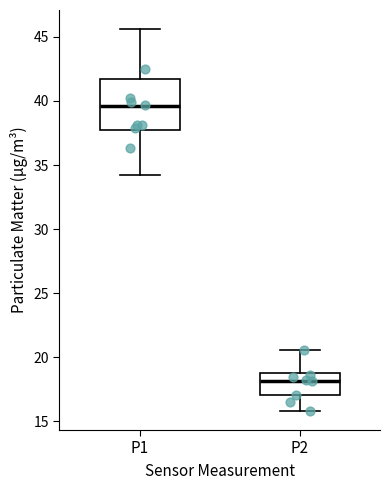

Which box has the lowest median line?

P2